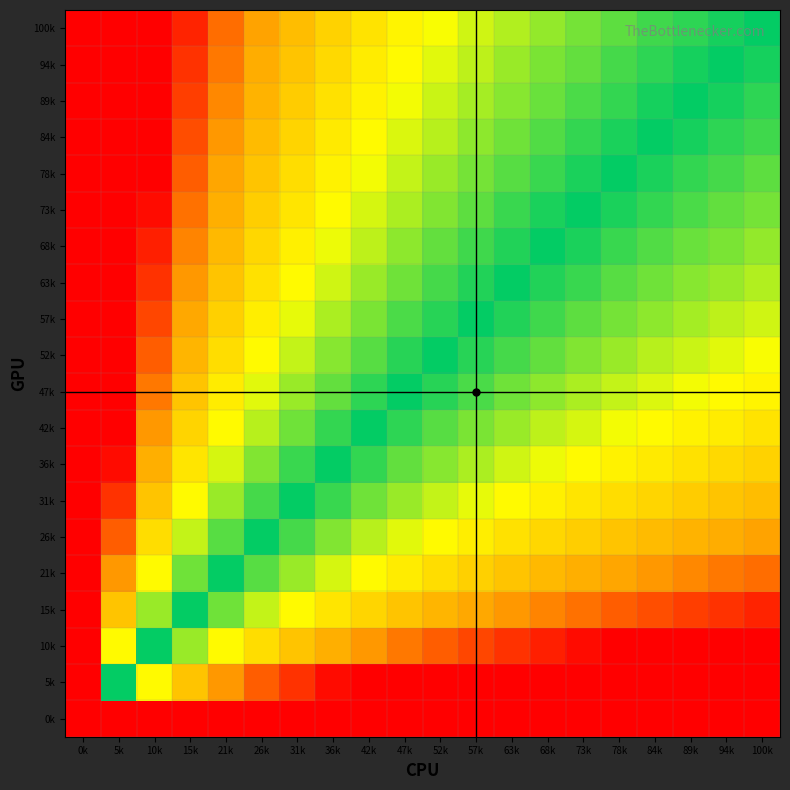

Reading left to right, list all the values displayed in this chart.

0k: 0k=-13.8	5k=-13.8	10k=-13.8	15k=-13.8	21k=-13.8	26k=-13.8	31k=-13.8	36k=-13.8	42k=-13.8	47k=-13.8	52k=-13.8	57k=-13.8	63k=-13.8	68k=-13.8	73k=-13.8	78k=-13.8	84k=-13.8	89k=-13.8	94k=-13.8	100k=-13.8
5k: 0k=15.5	5k=0.0	10k=-0.7	15k=-1.1	21k=-1.4	26k=-1.6	31k=-1.8	36k=-1.9	42k=-2.1	47k=-2.2	52k=-2.3	57k=-2.4	63k=-2.5	68k=-2.6	73k=-2.6	78k=-2.7	84k=-2.8	89k=-2.8	94k=-2.9	100k=-2.9
10k: 0k=16.2	5k=0.7	10k=0.0	15k=-0.4	21k=-0.7	26k=-0.9	31k=-1.1	36k=-1.3	42k=-1.4	47k=-1.5	52k=-1.6	57k=-1.7	63k=-1.8	68k=-1.9	73k=-1.9	78k=-2.0	84k=-2.1	89k=-2.1	94k=-2.2	100k=-2.3
15k: 0k=16.6	5k=1.1	10k=0.4	15k=0.0	21k=-0.3	26k=-0.5	31k=-0.7	36k=-0.8	42k=-1.0	47k=-1.1	52k=-1.2	57k=-1.3	63k=-1.4	68k=-1.5	73k=-1.5	78k=-1.6	84k=-1.7	89k=-1.7	94k=-1.8	100k=-1.8
21k: 0k=16.9	5k=1.4	10k=0.7	15k=0.3	21k=0.0	26k=-0.2	31k=-0.4	36k=-0.6	42k=-0.7	47k=-0.8	52k=-0.9	57k=-1.0	63k=-1.1	68k=-1.2	73k=-1.3	78k=-1.3	84k=-1.4	89k=-1.4	94k=-1.5	100k=-1.6
26k: 0k=17.1	5k=1.6	10k=0.9	15k=0.5	21k=0.2	26k=0.0	31k=-0.2	36k=-0.3	42k=-0.5	47k=-0.6	52k=-0.7	57k=-0.8	63k=-0.9	68k=-1.0	73k=-1.0	78k=-1.1	84k=-1.2	89k=-1.2	94k=-1.3	100k=-1.3
31k: 0k=17.3	5k=1.8	10k=1.1	15k=0.7	21k=0.4	26k=0.2	31k=0.0	36k=-0.2	42k=-0.3	47k=-0.4	52k=-0.5	57k=-0.6	63k=-0.7	68k=-0.8	73k=-0.8	78k=-0.9	84k=-1.0	89k=-1.0	94k=-1.1	100k=-1.2
36k: 0k=17.4	5k=1.9	10k=1.3	15k=0.8	21k=0.6	26k=0.3	31k=0.2	36k=0.0	42k=-0.1	47k=-0.3	52k=-0.4	57k=-0.5	63k=-0.5	68k=-0.6	73k=-0.7	78k=-0.8	84k=-0.8	89k=-0.9	94k=-0.9	100k=-1.0
42k: 0k=17.6	5k=2.1	10k=1.4	15k=1.0	21k=0.7	26k=0.5	31k=0.3	36k=0.1	42k=0.0	47k=-0.1	52k=-0.2	57k=-0.3	63k=-0.4	68k=-0.5	73k=-0.6	78k=-0.6	84k=-0.7	89k=-0.8	94k=-0.8	100k=-0.9
47k: 0k=17.7	5k=2.2	10k=1.5	15k=1.1	21k=0.8	26k=0.6	31k=0.4	36k=0.3	42k=0.1	47k=0.0	52k=-0.1	57k=-0.2	63k=-0.3	68k=-0.4	73k=-0.4	78k=-0.5	84k=-0.6	89k=-0.6	94k=-0.7	100k=-0.7
52k: 0k=17.8	5k=2.3	10k=1.6	15k=1.2	21k=0.9	26k=0.7	31k=0.5	36k=0.4	42k=0.2	47k=0.1	52k=0.0	57k=-0.1	63k=-0.2	68k=-0.3	73k=-0.3	78k=-0.4	84k=-0.5	89k=-0.5	94k=-0.6	100k=-0.6
57k: 0k=17.9	5k=2.4	10k=1.7	15k=1.3	21k=1.0	26k=0.8	31k=0.6	36k=0.5	42k=0.3	47k=0.2	52k=0.1	57k=0.0	63k=-0.1	68k=-0.2	73k=-0.2	78k=-0.3	84k=-0.4	89k=-0.4	94k=-0.5	100k=-0.5
63k: 0k=18.0	5k=2.5	10k=1.8	15k=1.4	21k=1.1	26k=0.9	31k=0.7	36k=0.5	42k=0.4	47k=0.3	52k=0.2	57k=0.1	63k=0.0	68k=-0.1	73k=-0.2	78k=-0.2	84k=-0.3	89k=-0.3	94k=-0.4	100k=-0.5
68k: 0k=18.0	5k=2.6	10k=1.9	15k=1.5	21k=1.2	26k=1.0	31k=0.8	36k=0.6	42k=0.5	47k=0.4	52k=0.3	57k=0.2	63k=0.1	68k=0.0	73k=-0.1	78k=-0.1	84k=-0.2	89k=-0.3	94k=-0.3	100k=-0.4
73k: 0k=18.1	5k=2.6	10k=1.9	15k=1.5	21k=1.3	26k=1.0	31k=0.8	36k=0.7	42k=0.6	47k=0.4	52k=0.3	57k=0.2	63k=0.2	68k=0.1	73k=0.0	78k=-0.1	84k=-0.1	89k=-0.2	94k=-0.3	100k=-0.3
78k: 0k=18.2	5k=2.7	10k=2.0	15k=1.6	21k=1.3	26k=1.1	31k=0.9	36k=0.8	42k=0.6	47k=0.5	52k=0.4	57k=0.3	63k=0.2	68k=0.1	73k=0.1	78k=0.0	84k=-0.1	89k=-0.1	94k=-0.2	100k=-0.2
84k: 0k=18.2	5k=2.8	10k=2.1	15k=1.7	21k=1.4	26k=1.2	31k=1.0	36k=0.8	42k=0.7	47k=0.6	52k=0.5	57k=0.4	63k=0.3	68k=0.2	73k=0.1	78k=0.1	84k=0.0	89k=-0.1	94k=-0.1	100k=-0.2
89k: 0k=18.3	5k=2.8	10k=2.1	15k=1.7	21k=1.4	26k=1.2	31k=1.0	36k=0.9	42k=0.8	47k=0.6	52k=0.5	57k=0.4	63k=0.3	68k=0.3	73k=0.2	78k=0.1	84k=0.1	89k=0.0	94k=-0.1	100k=-0.1
94k: 0k=18.4	5k=2.9	10k=2.2	15k=1.8	21k=1.5	26k=1.3	31k=1.1	36k=0.9	42k=0.8	47k=0.7	52k=0.6	57k=0.5	63k=0.4	68k=0.3	73k=0.3	78k=0.2	84k=0.1	89k=0.1	94k=0.0	100k=-0.1
100k: 0k=18.4	5k=2.9	10k=2.3	15k=1.8	21k=1.6	26k=1.3	31k=1.2	36k=1.0	42k=0.9	47k=0.7	52k=0.6	57k=0.5	63k=0.5	68k=0.4	73k=0.3	78k=0.2	84k=0.2	89k=0.1	94k=0.1	100k=0.0